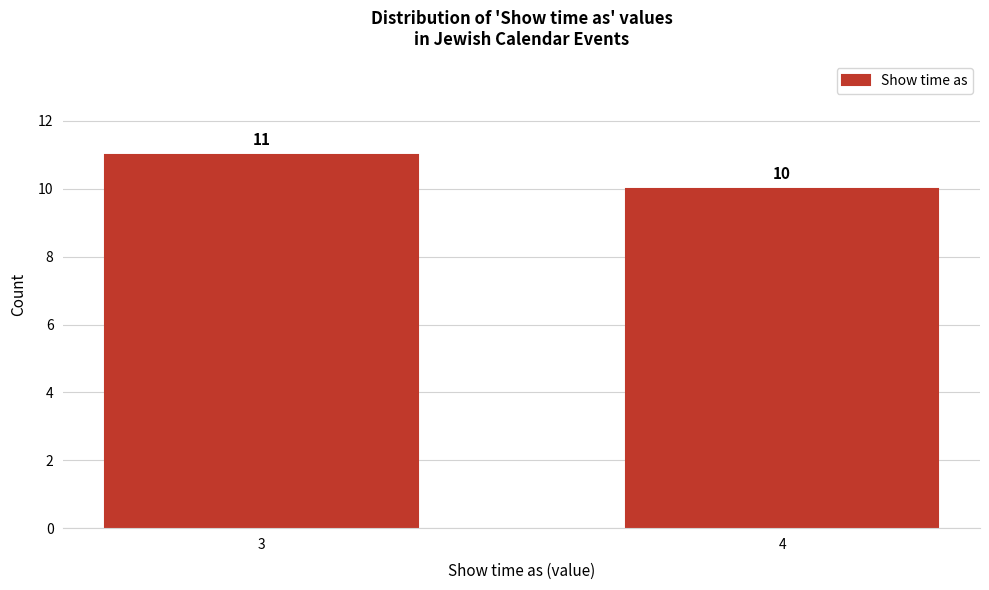

Reading left to right, what are all the values shown in this chart?

3=11	4=10